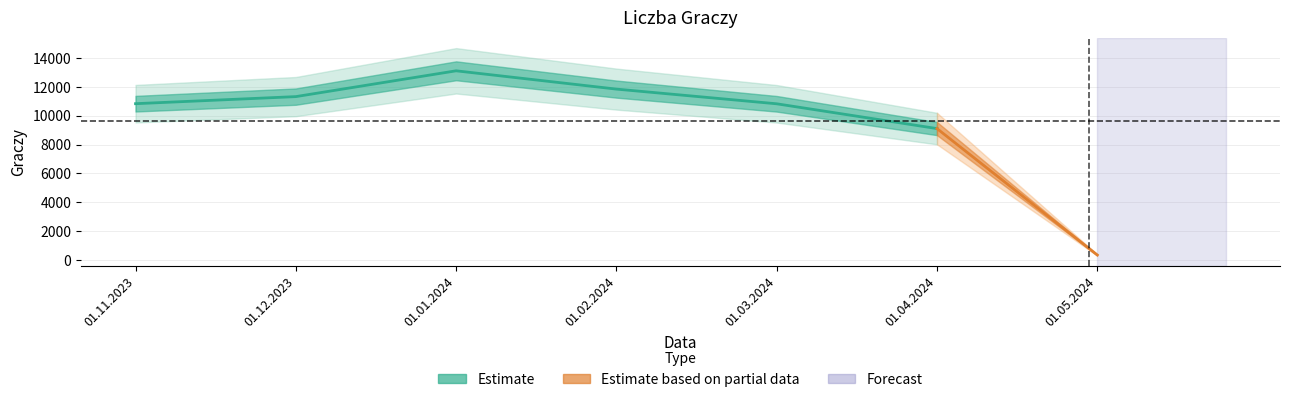

List the labels in order of value, smallest first.

01.05.2024, 01.04.2024, 01.03.2024, 01.11.2023, 01.12.2023, 01.02.2024, 01.01.2024